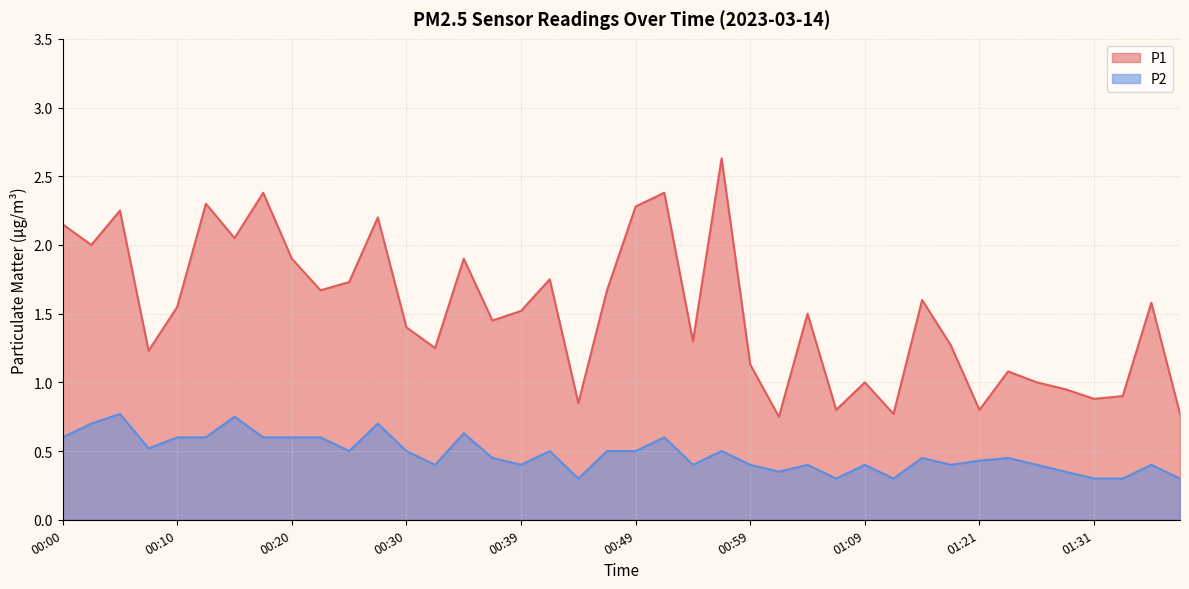

The value of P2 at 01:28 is 0.3. True or false?

True